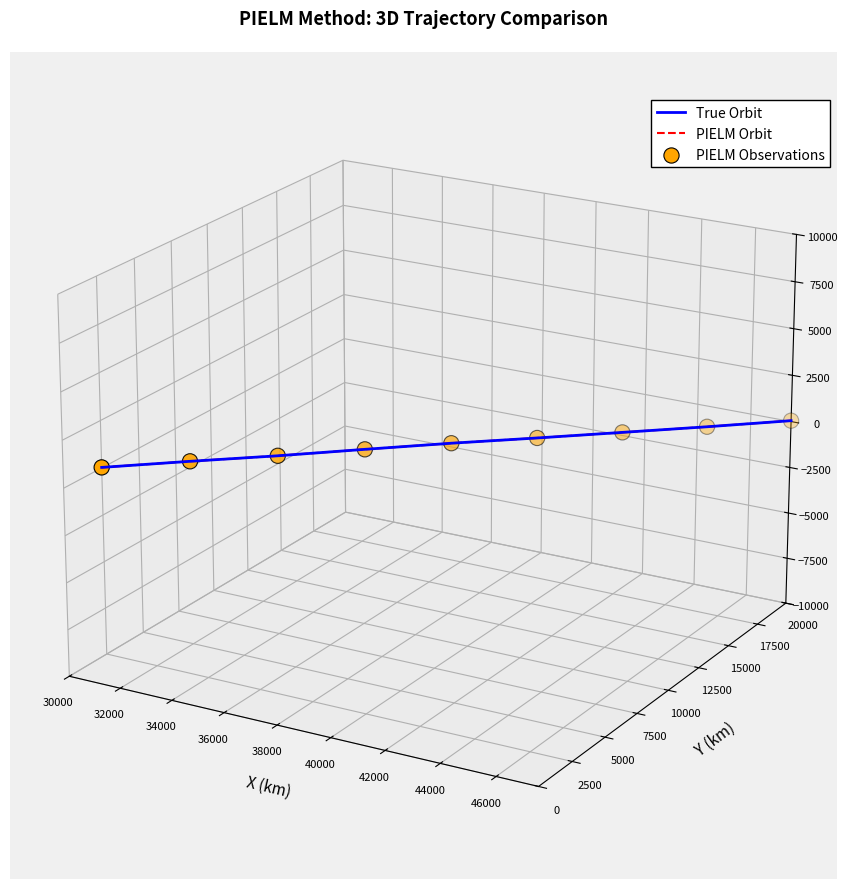

At which category is the sum across all series the highest?

46000